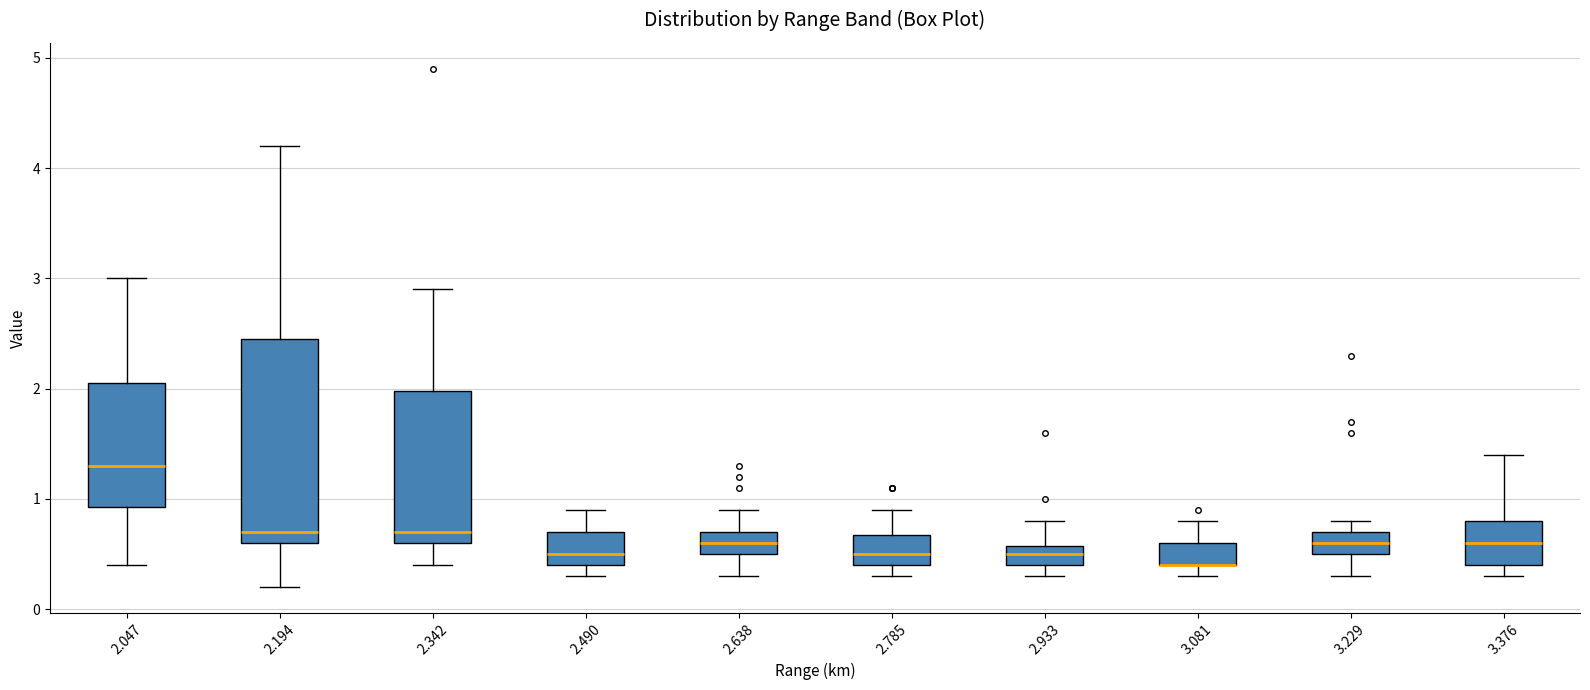

Reading left to right, transcribe this box plot: for each box, give where its median line is, the range the box spans, and where its two whiskers end, as read against the y-axis. The values are not printed on the chart, so give them approximately, as read against the axis.

2.047: median 1.3, box 0.9 to 2.1, whiskers 0.4 to 3.0
2.194: median 0.7, box 0.6 to 2.5, whiskers 0.2 to 4.2
2.342: median 0.7, box 0.6 to 2.0, whiskers 0.4 to 2.9
2.490: median 0.5, box 0.4 to 0.7, whiskers 0.3 to 0.9
2.638: median 0.6, box 0.5 to 0.7, whiskers 0.3 to 0.9
2.785: median 0.5, box 0.4 to 0.7, whiskers 0.3 to 0.9
2.933: median 0.5, box 0.4 to 0.6, whiskers 0.3 to 0.8
3.081: median 0.4 (drawn on the box's lower edge), box 0.4 to 0.6, whiskers 0.3 to 0.8
3.229: median 0.6, box 0.5 to 0.7, whiskers 0.3 to 0.8
3.376: median 0.6, box 0.4 to 0.8, whiskers 0.3 to 1.4